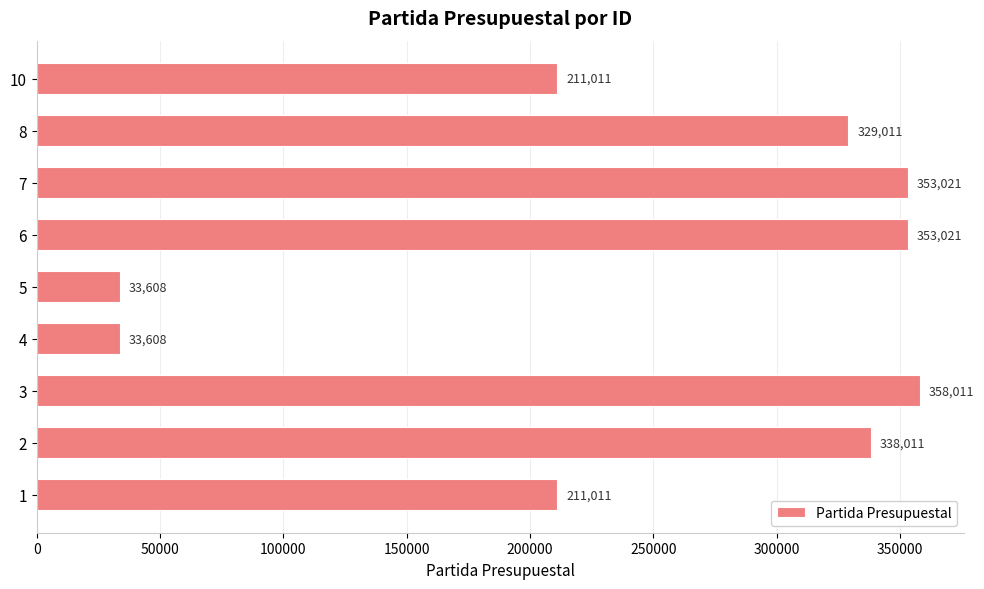

What is the approximate value at 4?

33608